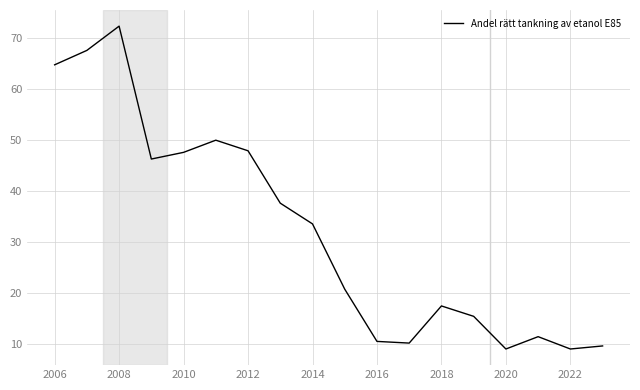

What is the greatest value displayed?

72.3